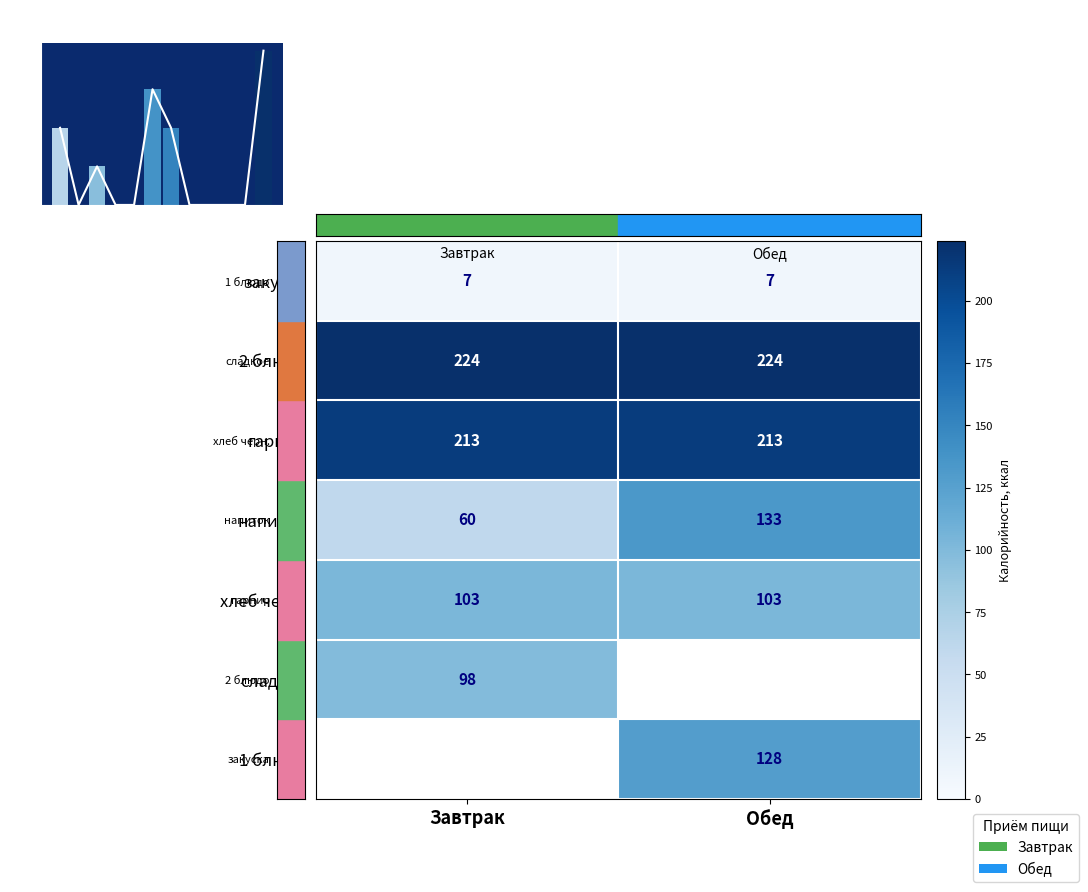

Which label corresponds to the smallest value in the chart?

Завтрак